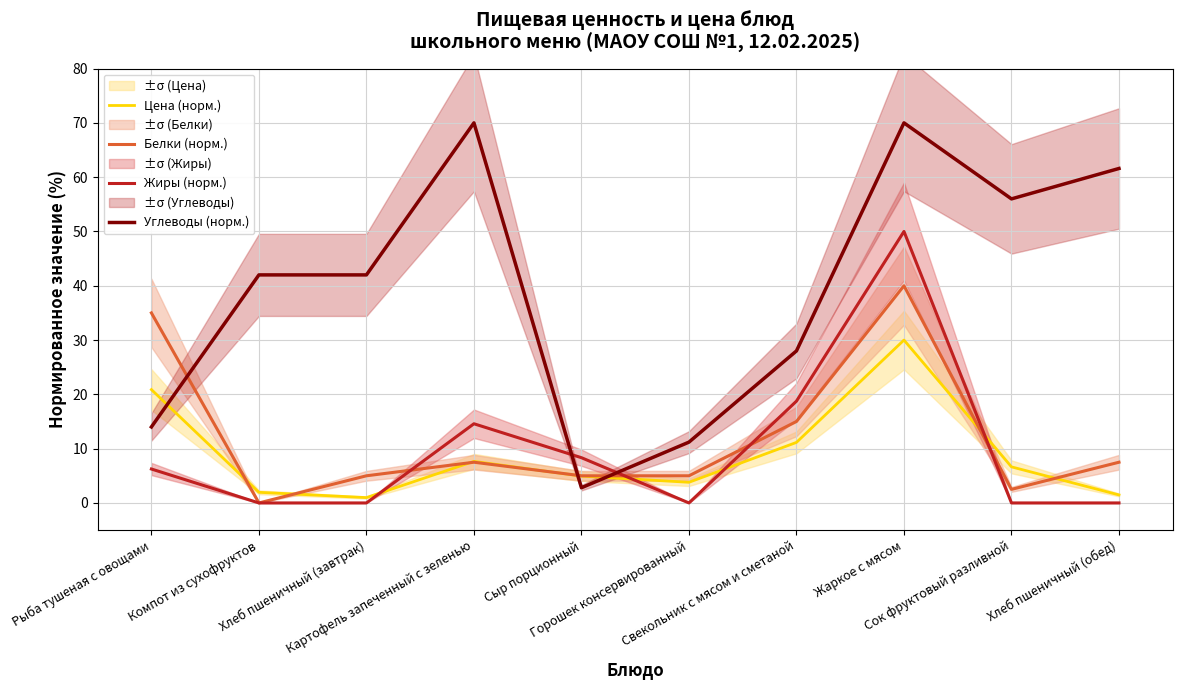

How many series are shown in this chart?

4